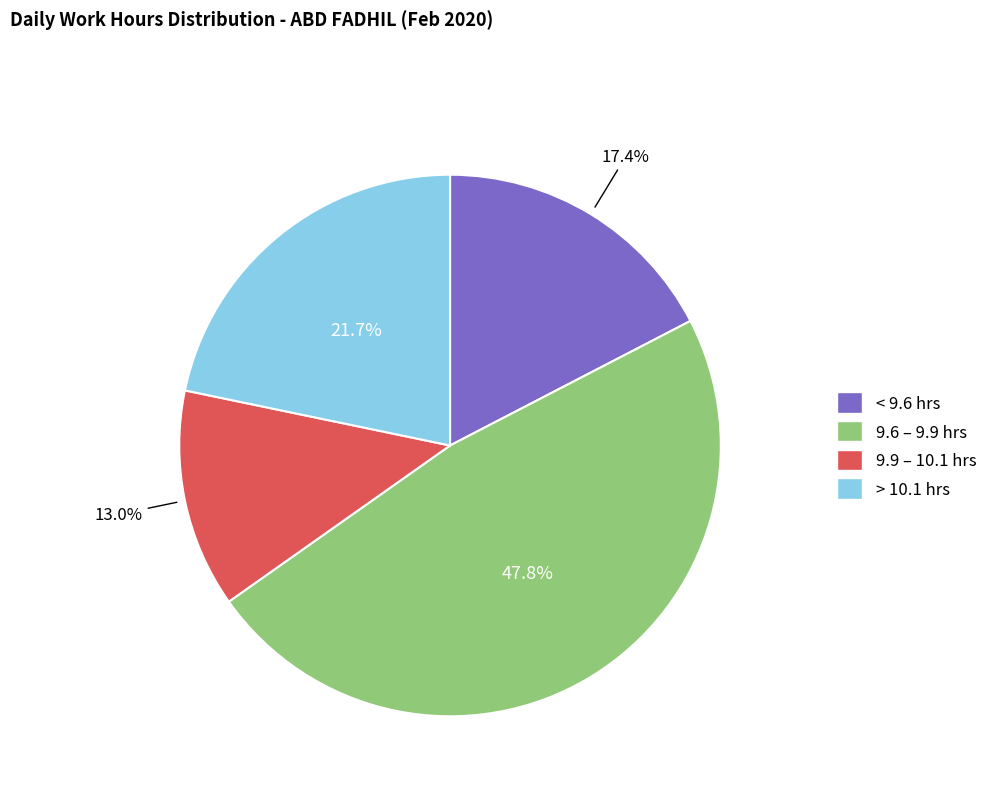

Rank the categories by value from lowest to highest.

9.9 – 10.1 hrs, < 9.6 hrs, > 10.1 hrs, 9.6 – 9.9 hrs